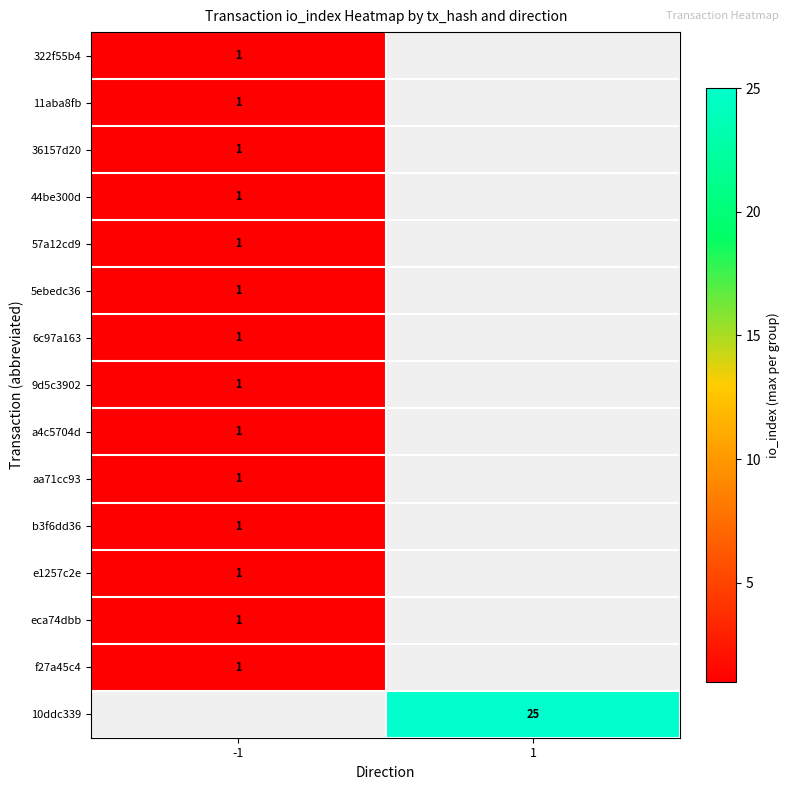

The e1257c2e series shows 0 at -1. True or false?

False